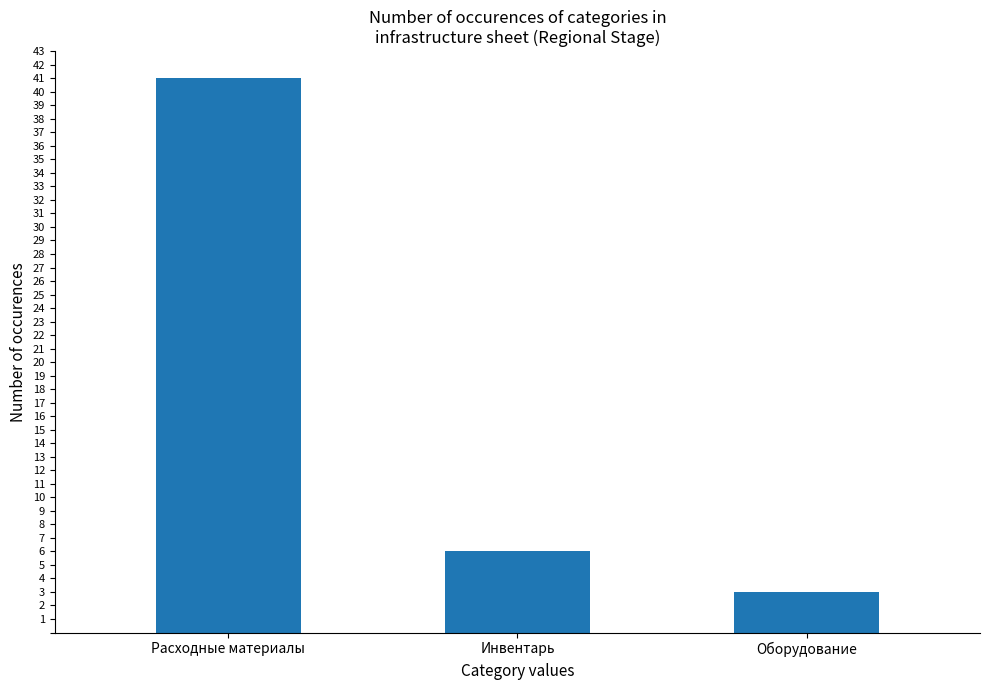

How many bars are there in total?

3